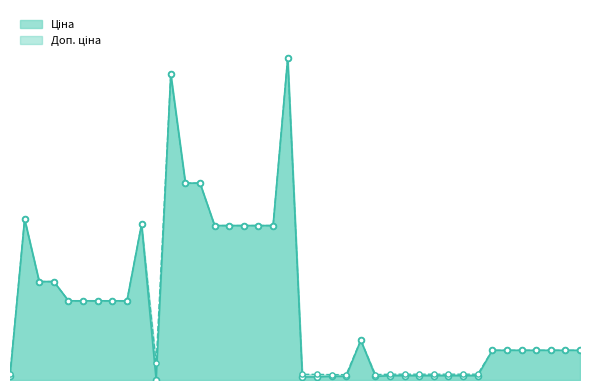

What are all the series names shown in the legend?

Ціна, Доп. ціна